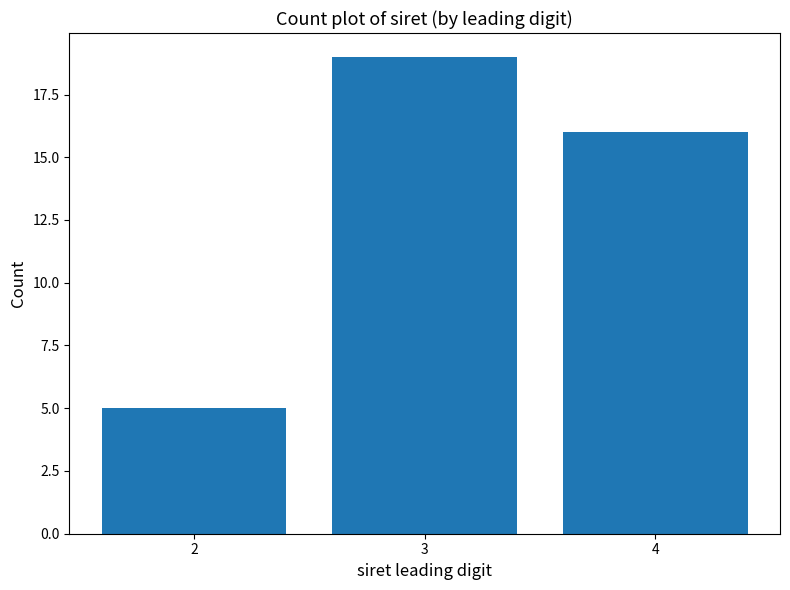

Reading left to right, extract all data points from this chart.

5	19	16